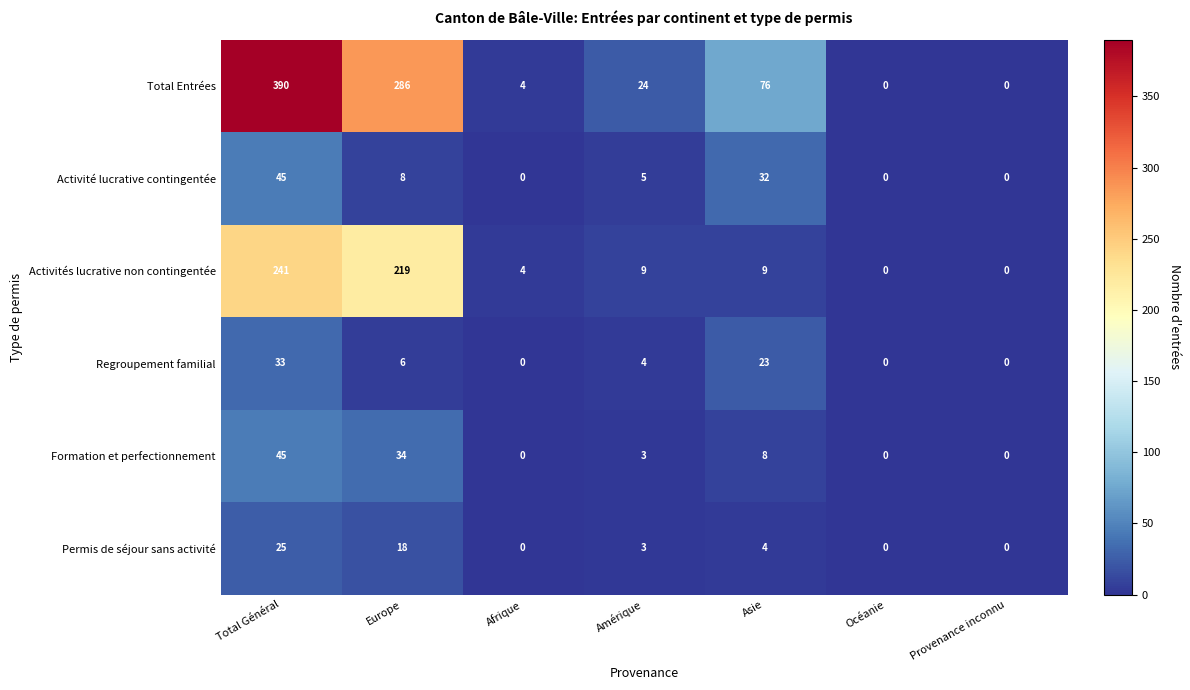

At which category does the chart reach its peak across all series?

Total Général